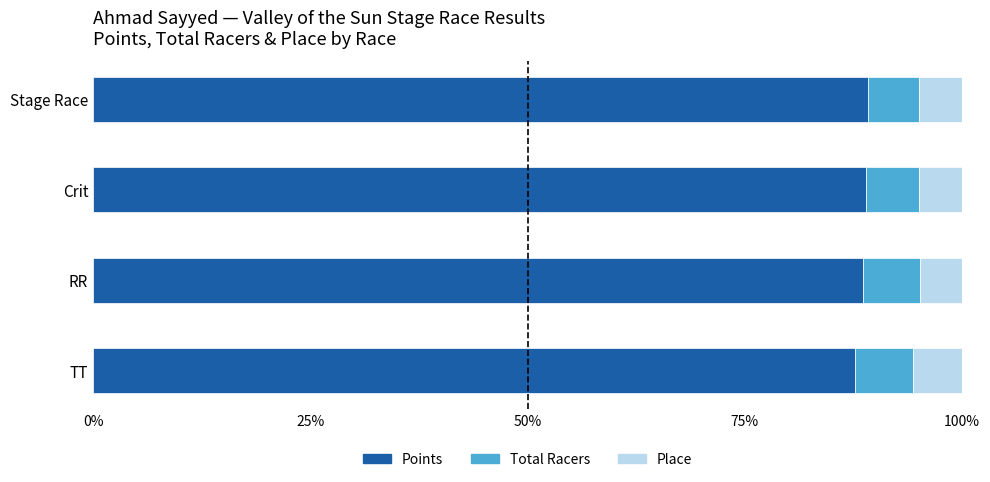

The value of Points at TT is 31.4. True or false?

False